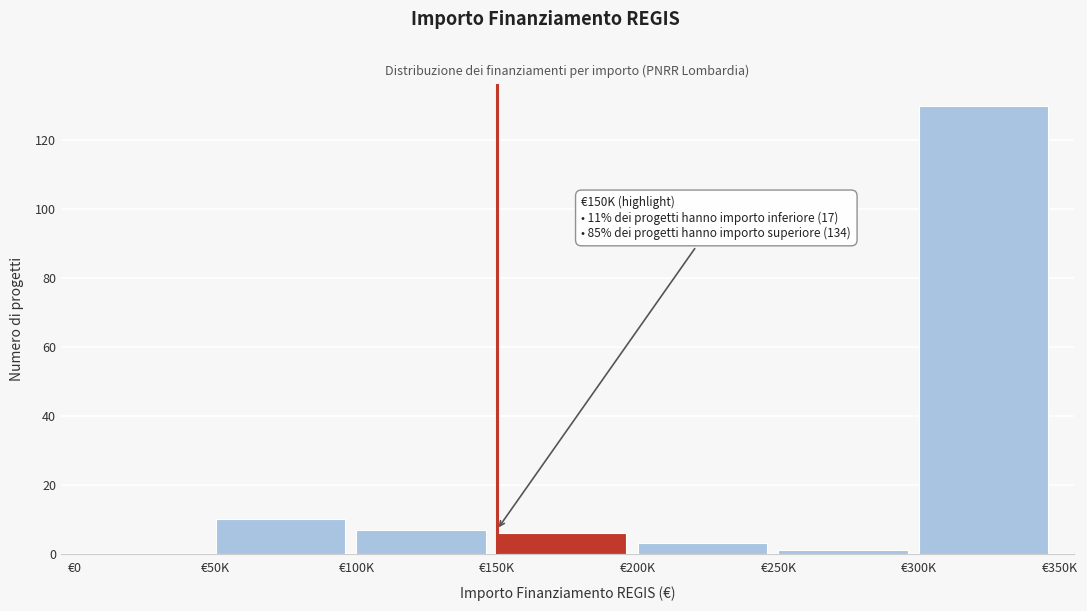

Reading right to left, transcribe all the data shown in this chart.

€300K=130	€250K=1	€200K=3	€150K=6	€100K=7	€50K=10	€0=0